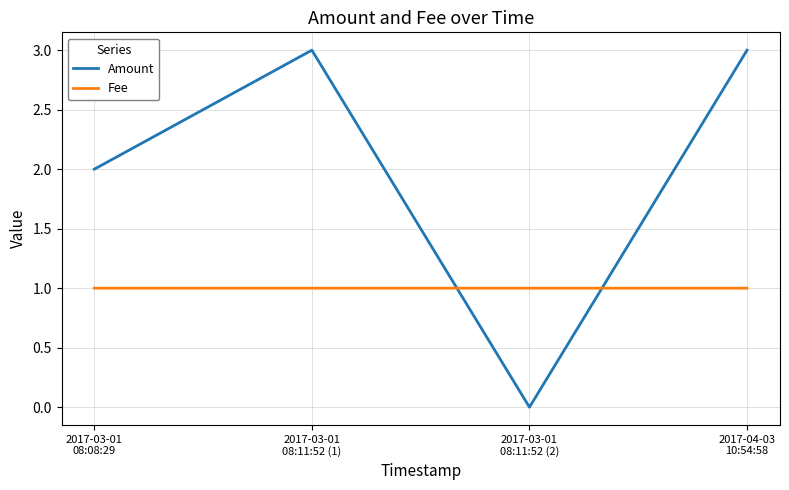

At 2017-03-01
08:11:52 (1), list the series in order from largest to smallest.

Amount, Fee